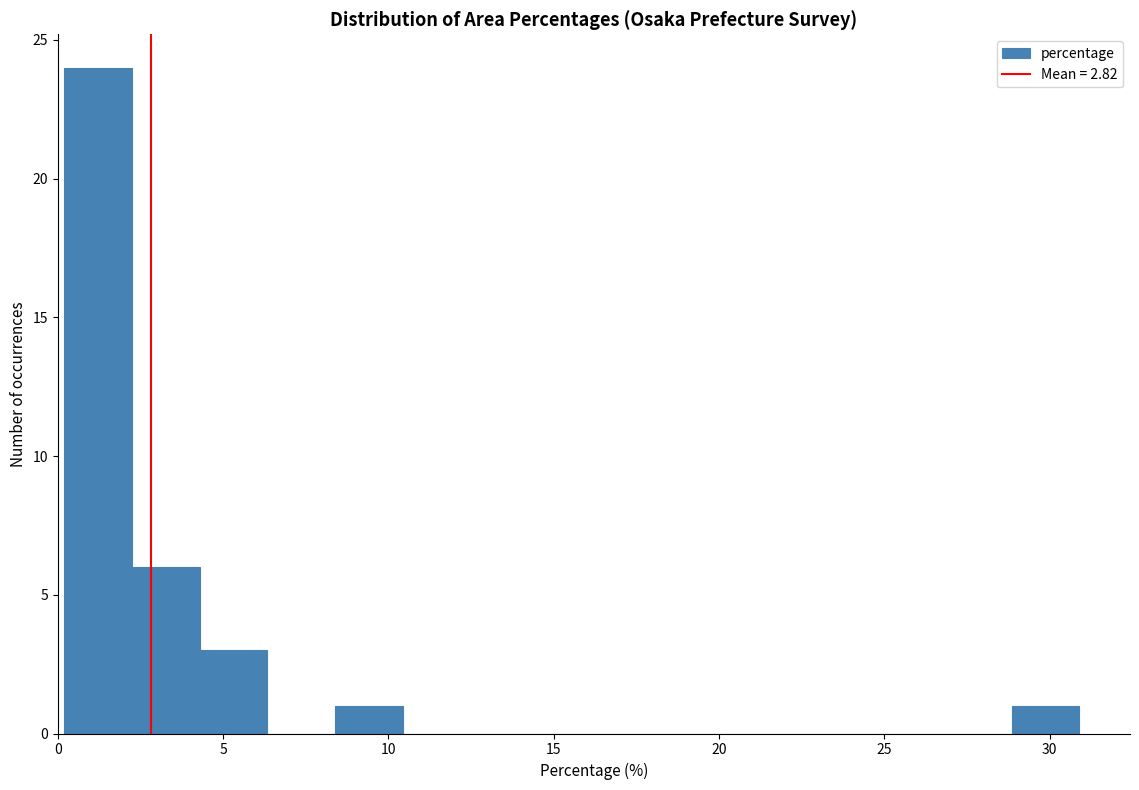

Reading left to right, list every bar in this chart as the range it spans on the x-axis followed by its height. Neither the bar edges nor the heights are printed on the chart, so give them approximately, as read against the axes.

0.0 to 2.0: 24
2.0 to 4.5: 6
4.5 to 6.5: 3
6.5 to 8.5: 0
8.5 to 10.5: 1
10.5 to 12.5: 0
12.5 to 14.5: 0
14.5 to 16.5: 0
16.5 to 18.5: 0
18.5 to 20.5: 0
20.5 to 22.5: 0
22.5 to 25.0: 0
25.0 to 27.0: 0
27.0 to 29.0: 0
29.0 to 31.0: 1